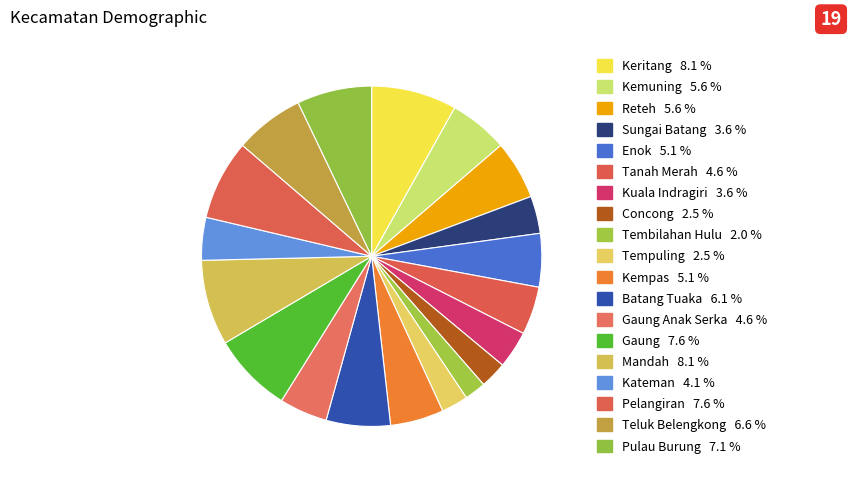

Which category has the smallest portion of the pie?

Tembilahan